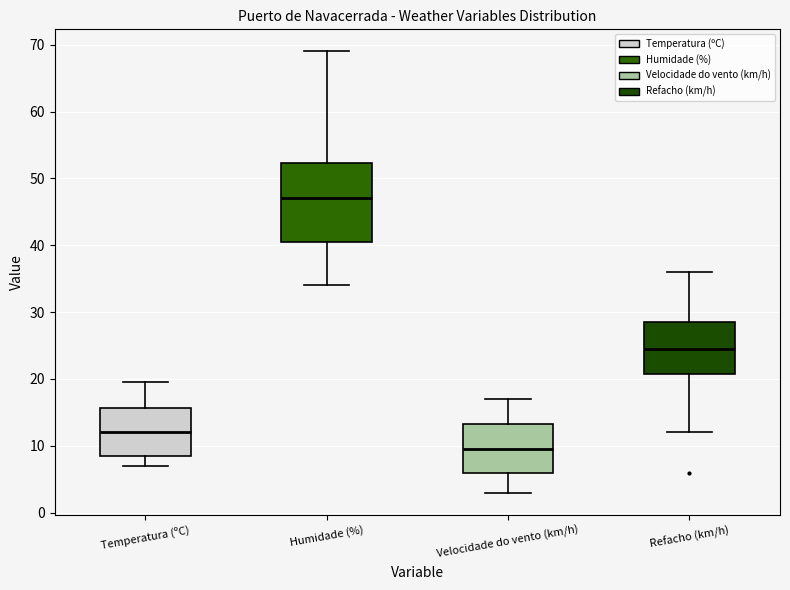

Where is the lower edge of the box for Refacho (km/h) on the y-axis? The values are not printed on the chart, so give them approximately, as read against the axis.

21